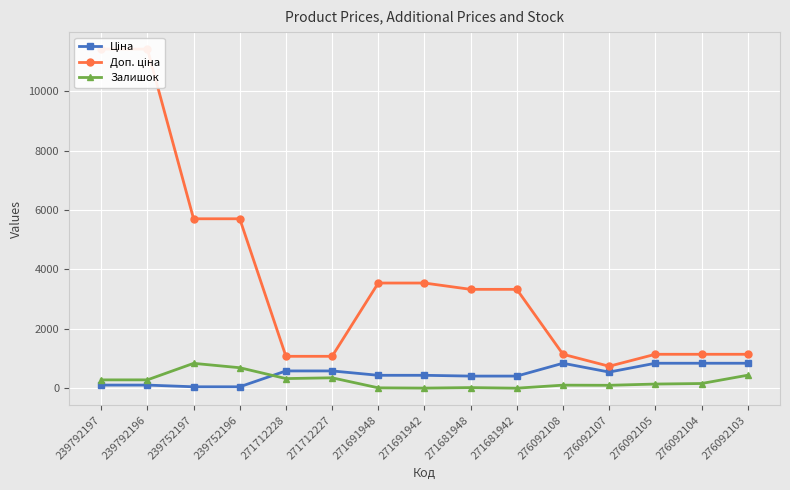

True or false: Залишок has a value of 22.0 at 271691948.

True